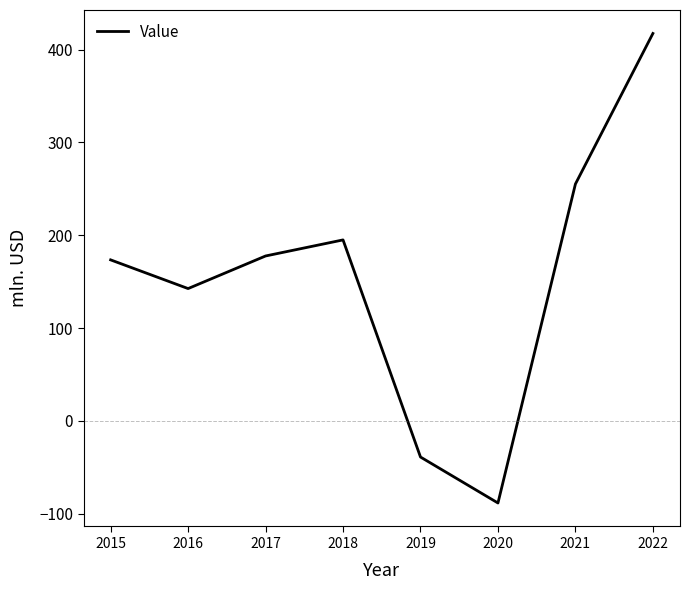

Does the chart display data point markers on the line(s)?

No